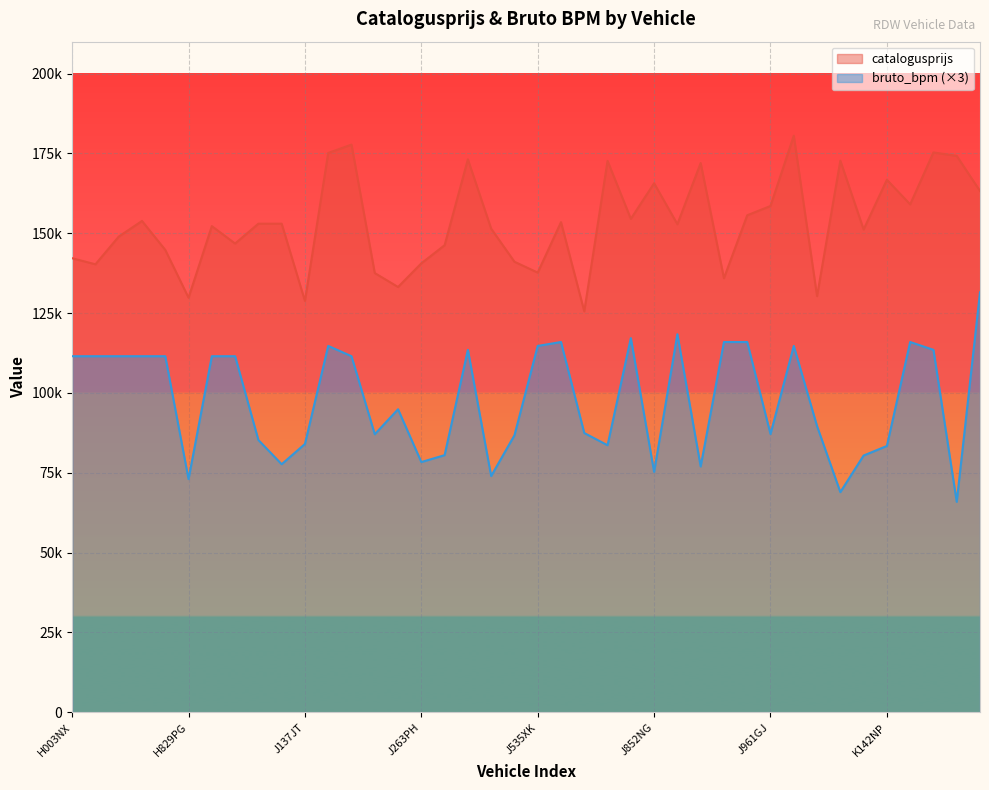

At K051TS, list the series in order from largest to smallest.

catalogusprijs, bruto_bpm